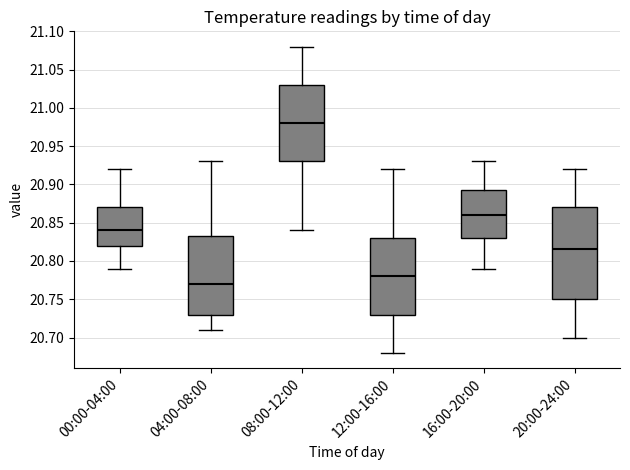

Comparing the boxes themselves (not the whiskers), which one is the tallest?

20:00-24:00